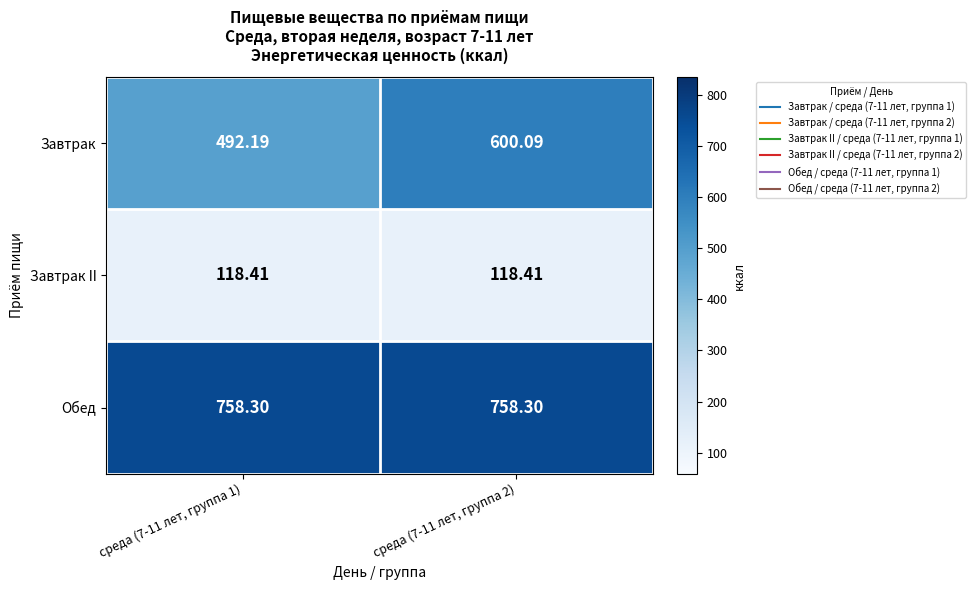

Which series has the largest total across all categories?

Обед